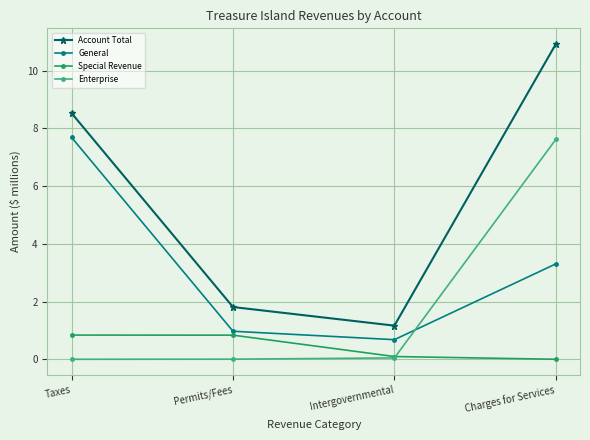

At Charges for Services, list the series in order from largest to smallest.

Account Total, Enterprise, General, Special Revenue